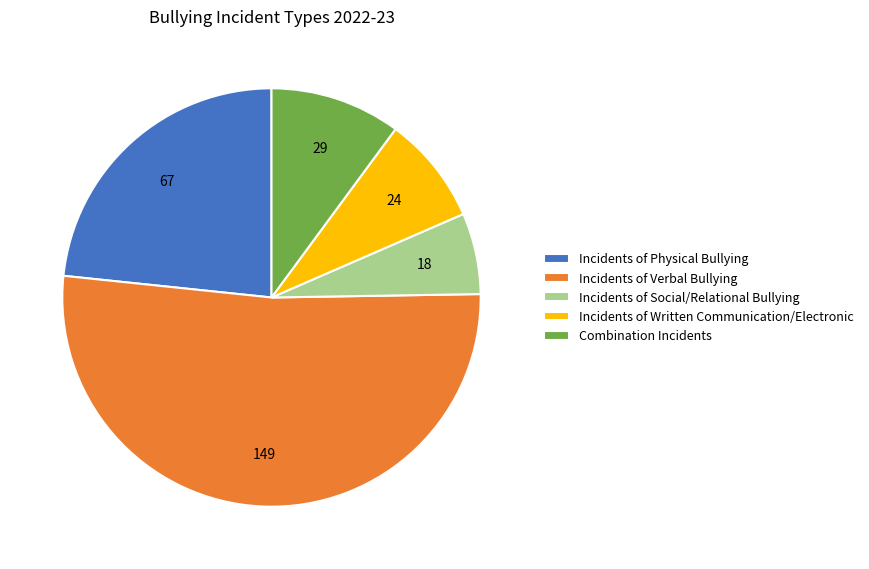

Which slice is the smallest?

Incidents of Social/Relational Bullying